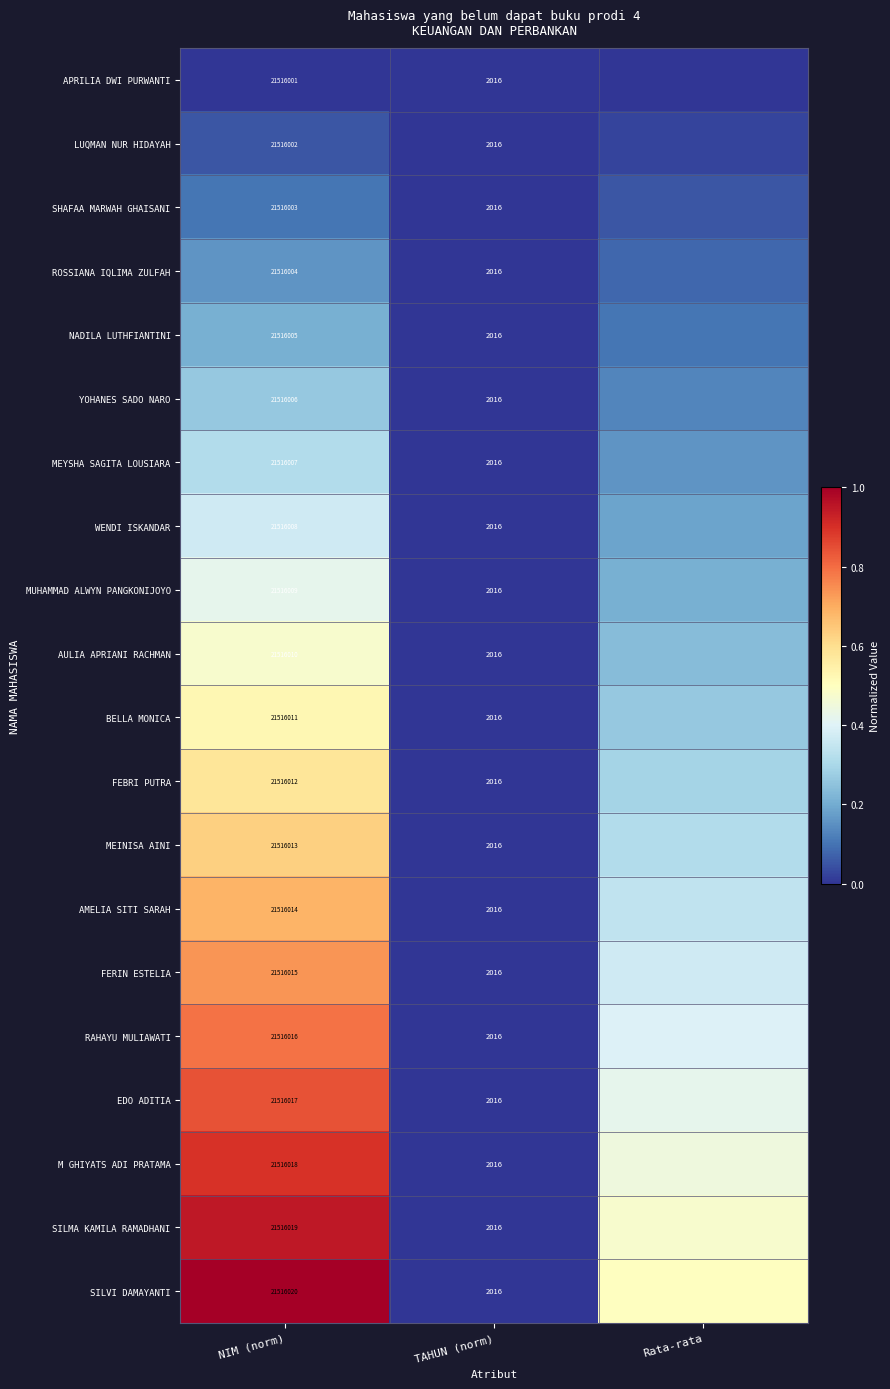

Which has a higher value, TAHUN (norm) or NIM (norm)?

TAHUN (norm)